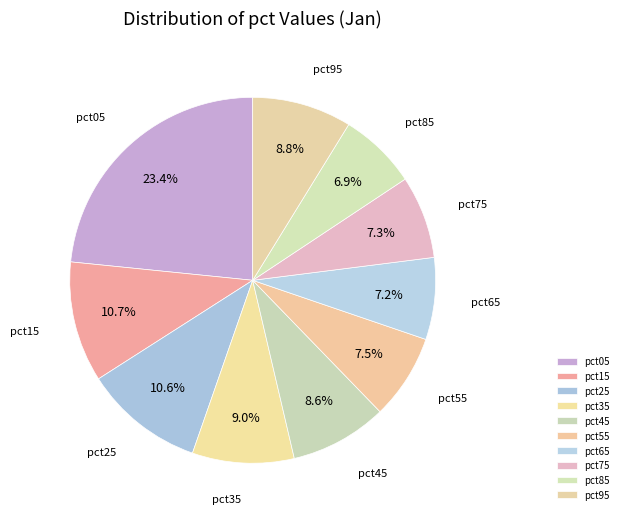

To the nearest percent, what portion does pct85 represent?

7%